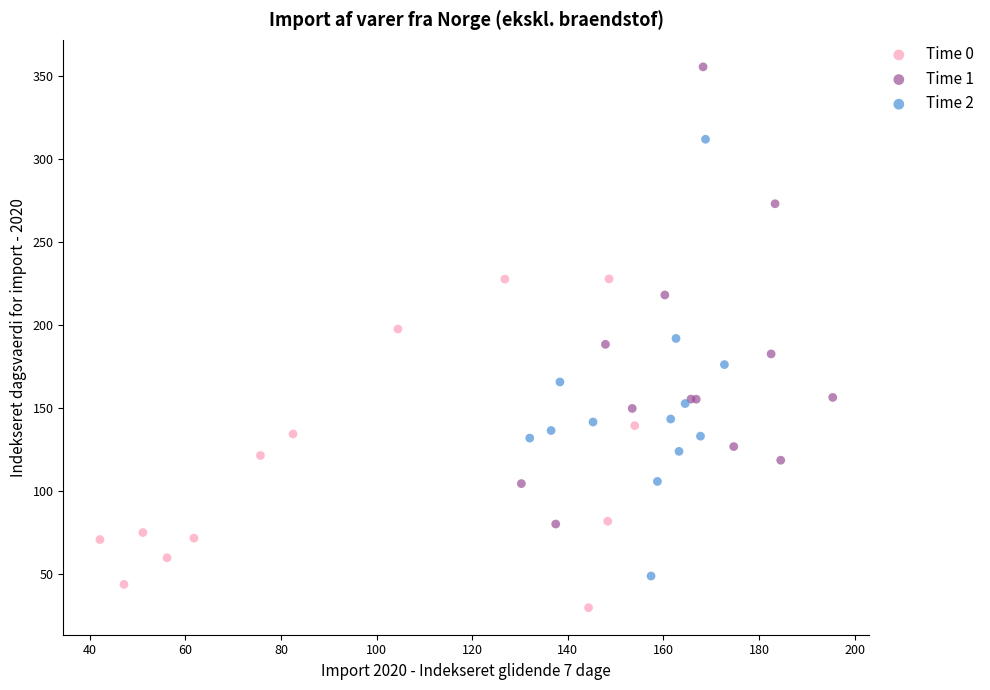

Which series has the largest Y range (max minus min)?

Time 1